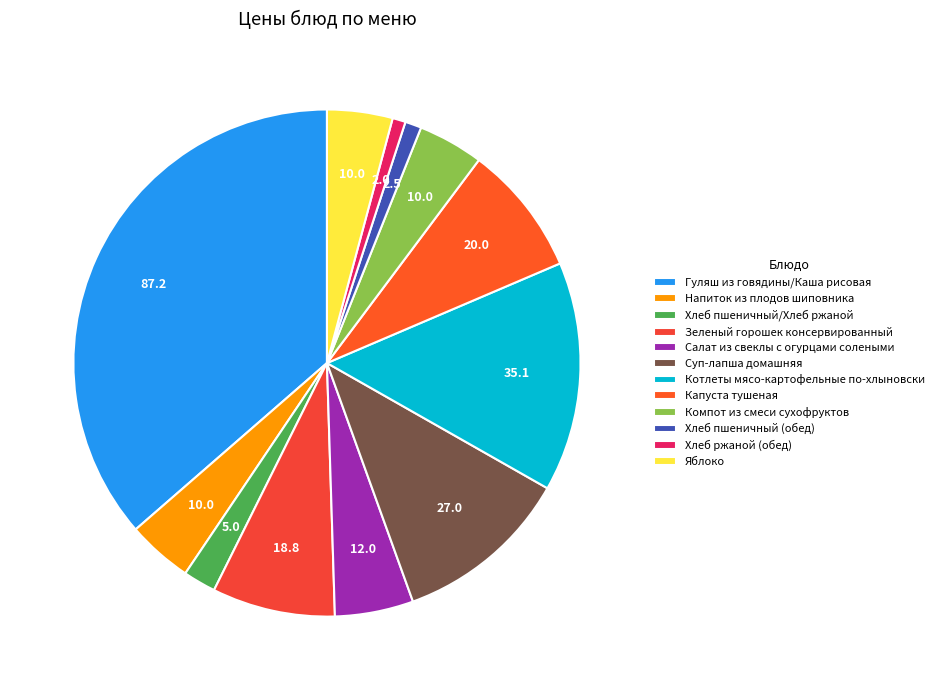

How many segments does this pie chart have?

12